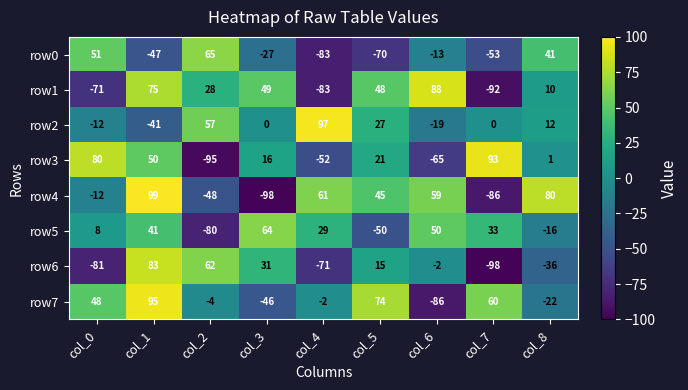

Which series has the largest range (max minus min)?

row4